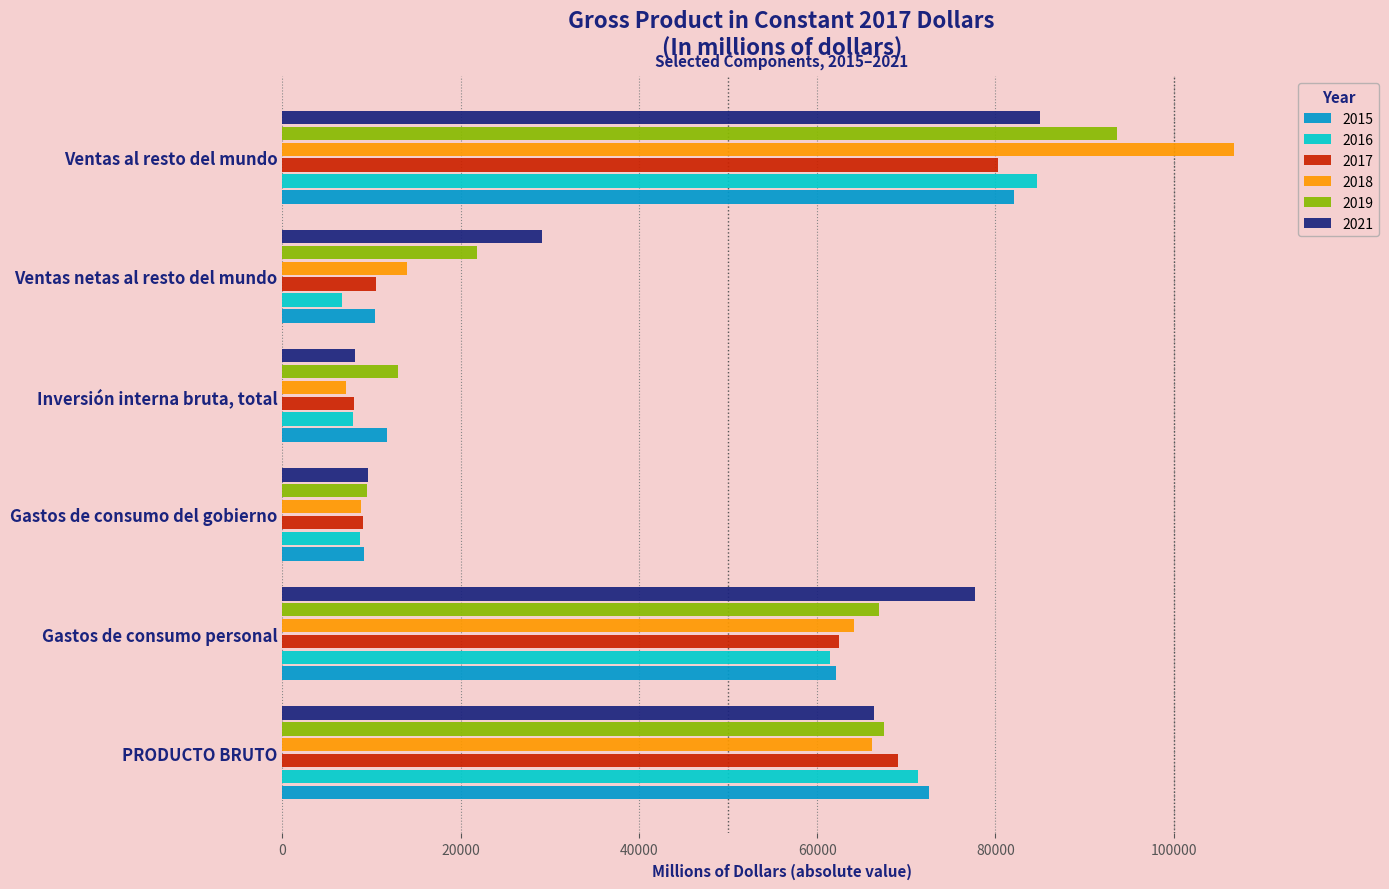

At which category does the chart reach its peak across all series?

Ventas al resto del mundo